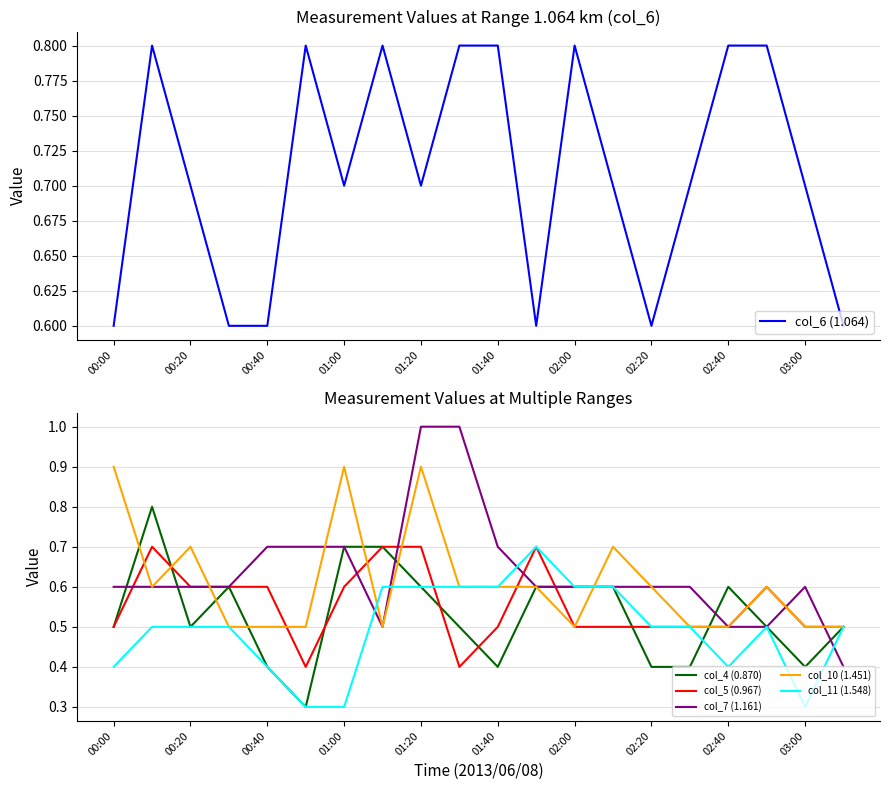

Is it true that col_7 (1.161) equals 0.3 at 02:00?

False